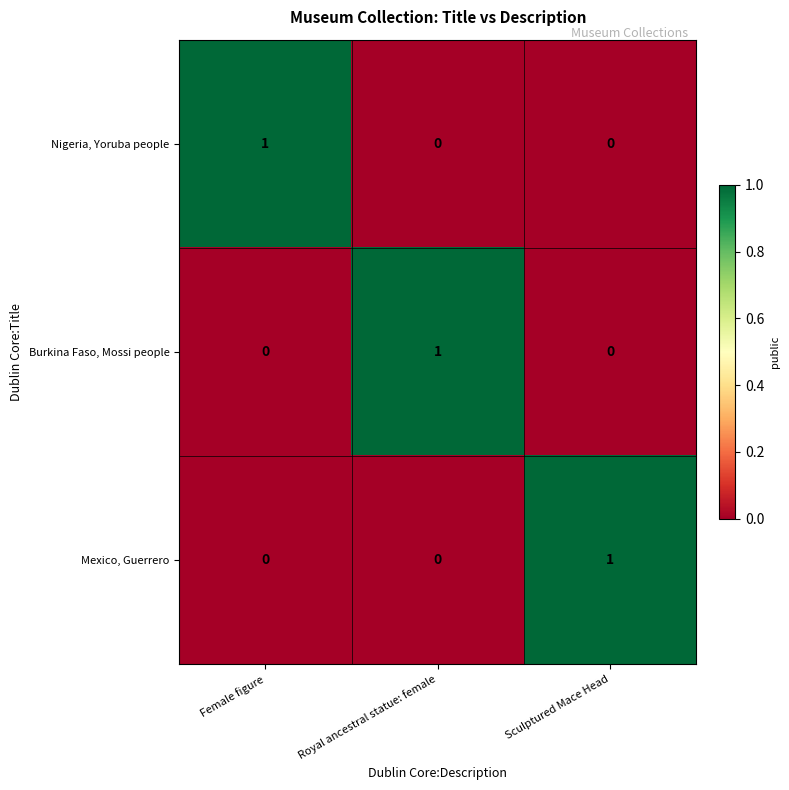

The value of Burkina Faso, Mossi people at Sculptured Mace Head is 0. True or false?

True